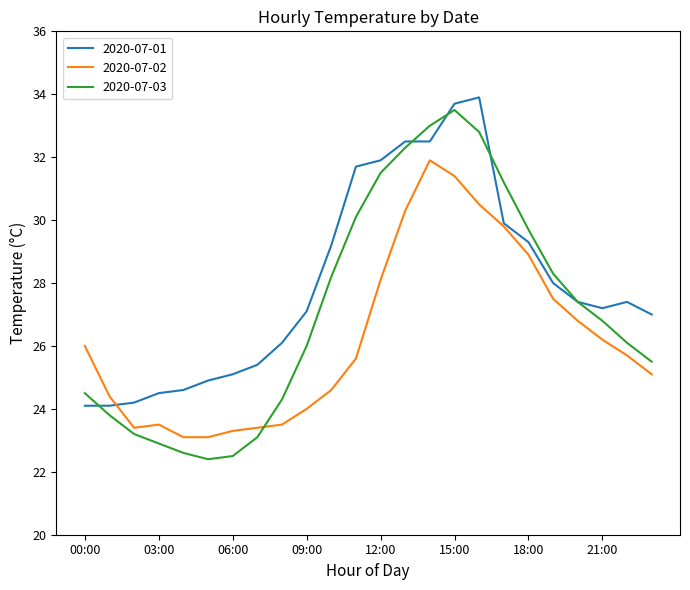

Which series has the largest total across all categories?

2020-07-01